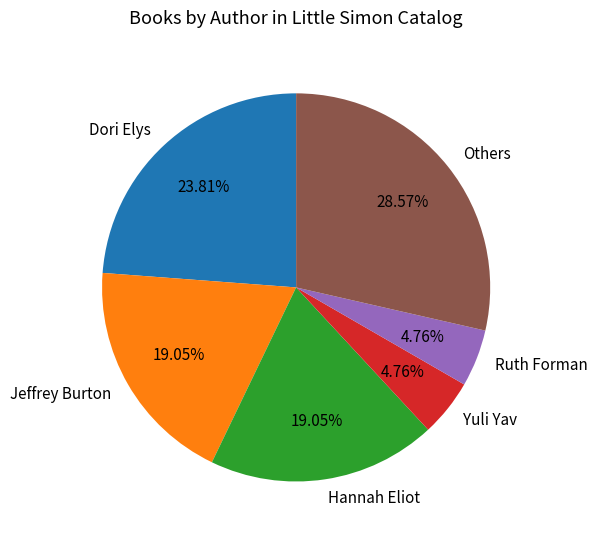

Count the number of slices in the pie.

6